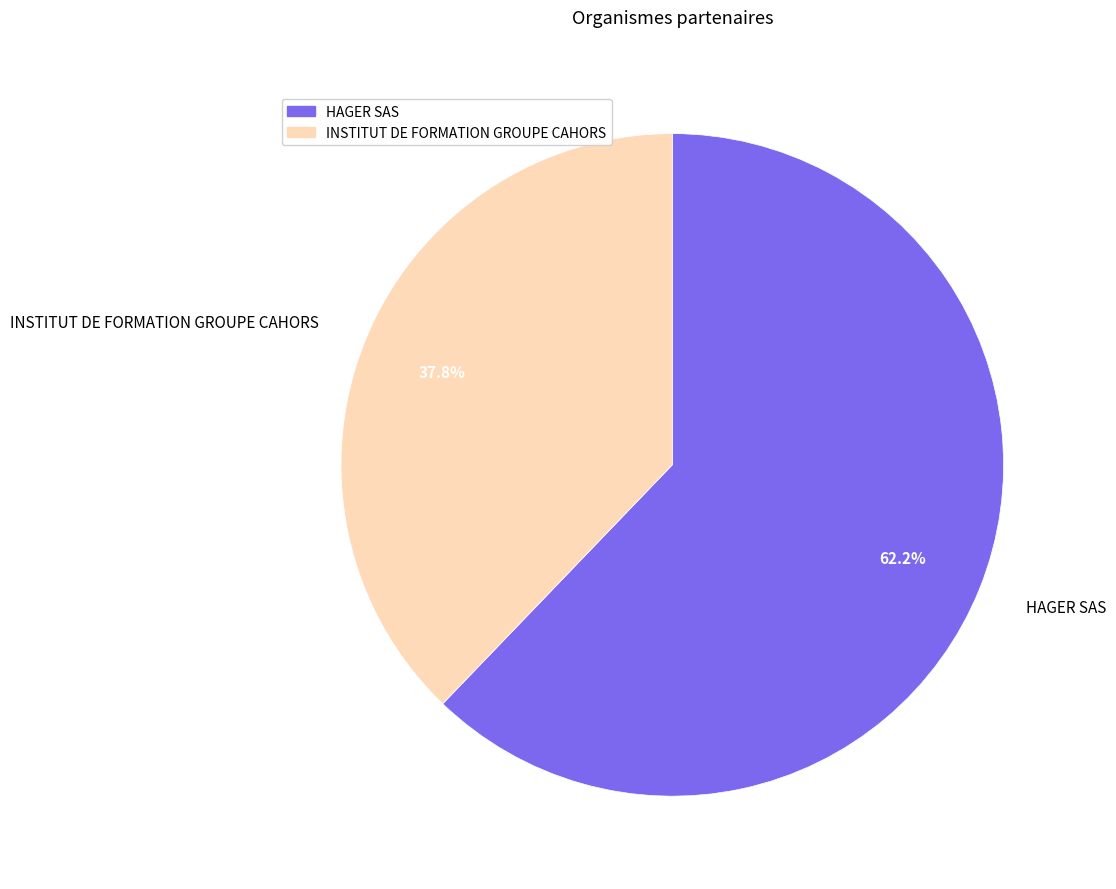

Approximately how many times larger is the value at HAGER SAS compared to INSTITUT DE FORMATION GROUPE CAHORS?

1.6